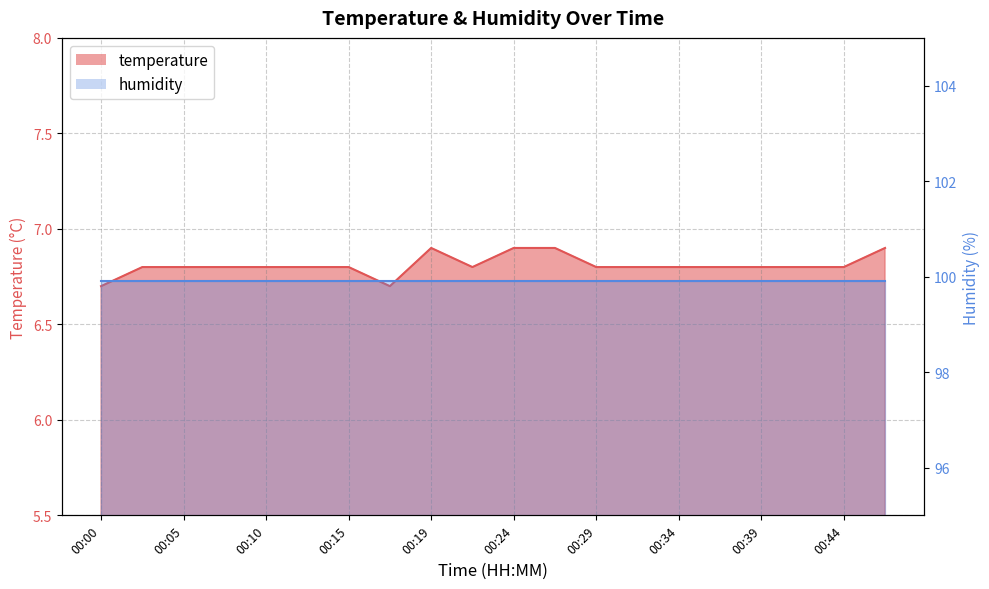

What is the difference between the maximum and minimum values?

0.2